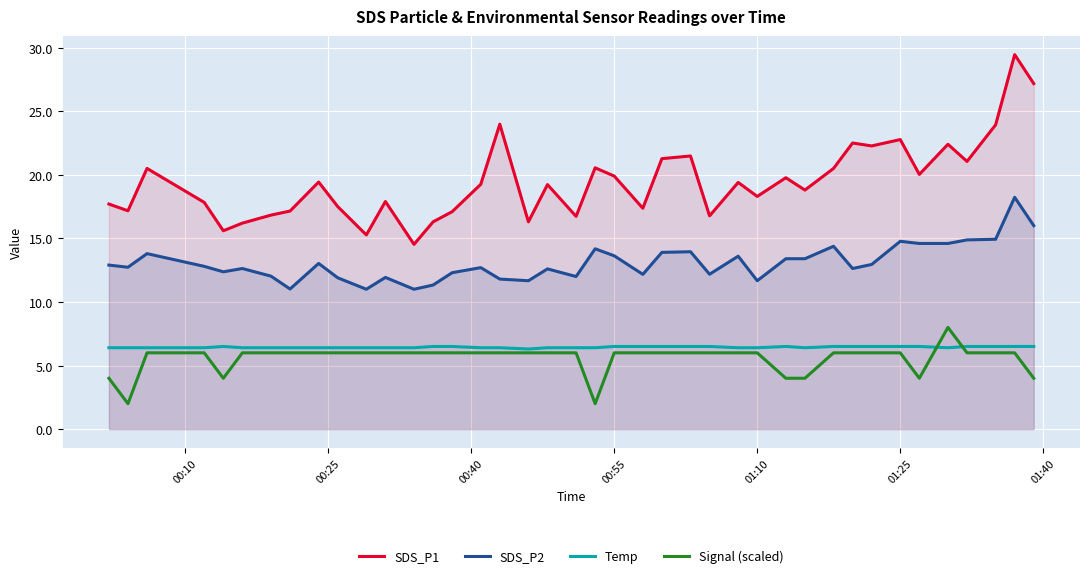

True or false: SDS_P2 and Signal (scaled) cross at least once.

False